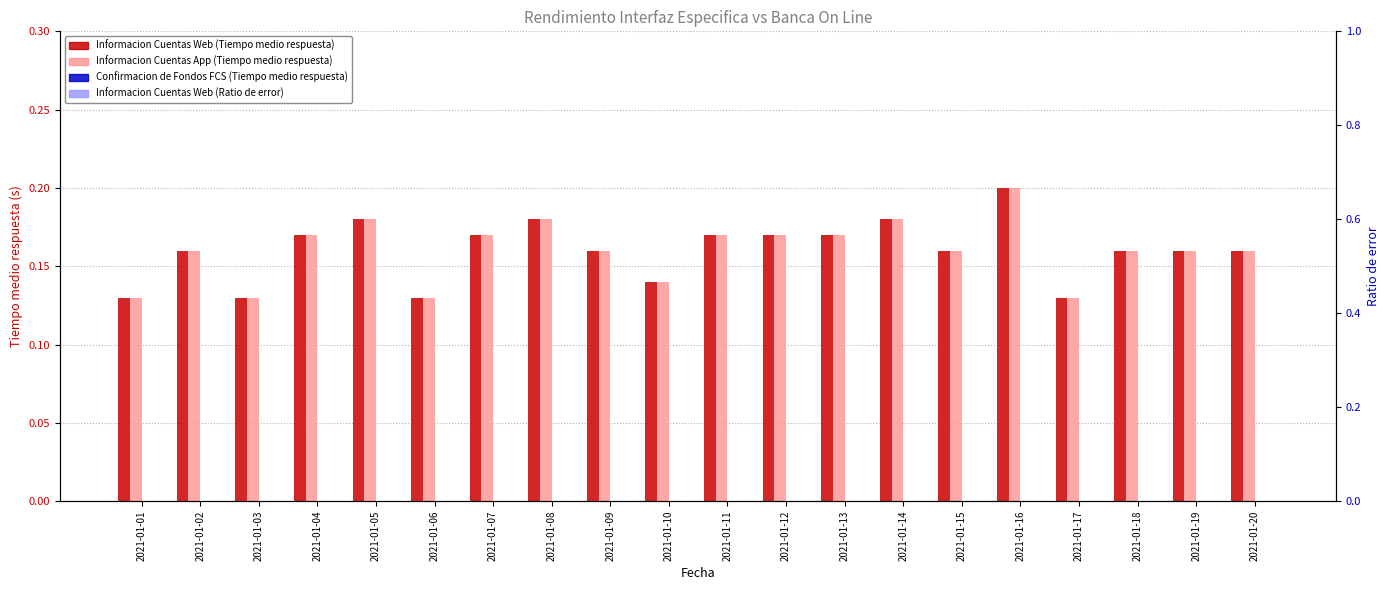

Reading right to left, extract all data points from this chart.

Informacion Cuentas Web (Tiempo medio respuesta): 2021-01-20=0.2	2021-01-19=0.2	2021-01-18=0.2	2021-01-17=0.1	2021-01-16=0.2	2021-01-15=0.2	2021-01-14=0.2	2021-01-13=0.2	2021-01-12=0.2	2021-01-11=0.2	2021-01-10=0.1	2021-01-09=0.2	2021-01-08=0.2	2021-01-07=0.2	2021-01-06=0.1	2021-01-05=0.2	2021-01-04=0.2	2021-01-03=0.1	2021-01-02=0.2	2021-01-01=0.1
Informacion Cuentas App (Tiempo medio respuesta): 2021-01-20=0.2	2021-01-19=0.2	2021-01-18=0.2	2021-01-17=0.1	2021-01-16=0.2	2021-01-15=0.2	2021-01-14=0.2	2021-01-13=0.2	2021-01-12=0.2	2021-01-11=0.2	2021-01-10=0.1	2021-01-09=0.2	2021-01-08=0.2	2021-01-07=0.2	2021-01-06=0.1	2021-01-05=0.2	2021-01-04=0.2	2021-01-03=0.1	2021-01-02=0.2	2021-01-01=0.1
Confirmacion de Fondos FCS (Tiempo medio respuesta): 2021-01-20=0.0	2021-01-19=0.0	2021-01-18=0.0	2021-01-17=0.0	2021-01-16=0.0	2021-01-15=0.0	2021-01-14=0.0	2021-01-13=0.0	2021-01-12=0.0	2021-01-11=0.0	2021-01-10=0.0	2021-01-09=0.0	2021-01-08=0.0	2021-01-07=0.0	2021-01-06=0.0	2021-01-05=0.0	2021-01-04=0.0	2021-01-03=0.0	2021-01-02=0.0	2021-01-01=0.0
Informacion Cuentas Web (Ratio de error): 2021-01-20=0.0	2021-01-19=0.0	2021-01-18=0.0	2021-01-17=0.0	2021-01-16=0.0	2021-01-15=0.0	2021-01-14=0.0	2021-01-13=0.0	2021-01-12=0.0	2021-01-11=0.0	2021-01-10=0.0	2021-01-09=0.0	2021-01-08=0.0	2021-01-07=0.0	2021-01-06=0.0	2021-01-05=0.0	2021-01-04=0.0	2021-01-03=0.0	2021-01-02=0.0	2021-01-01=0.0